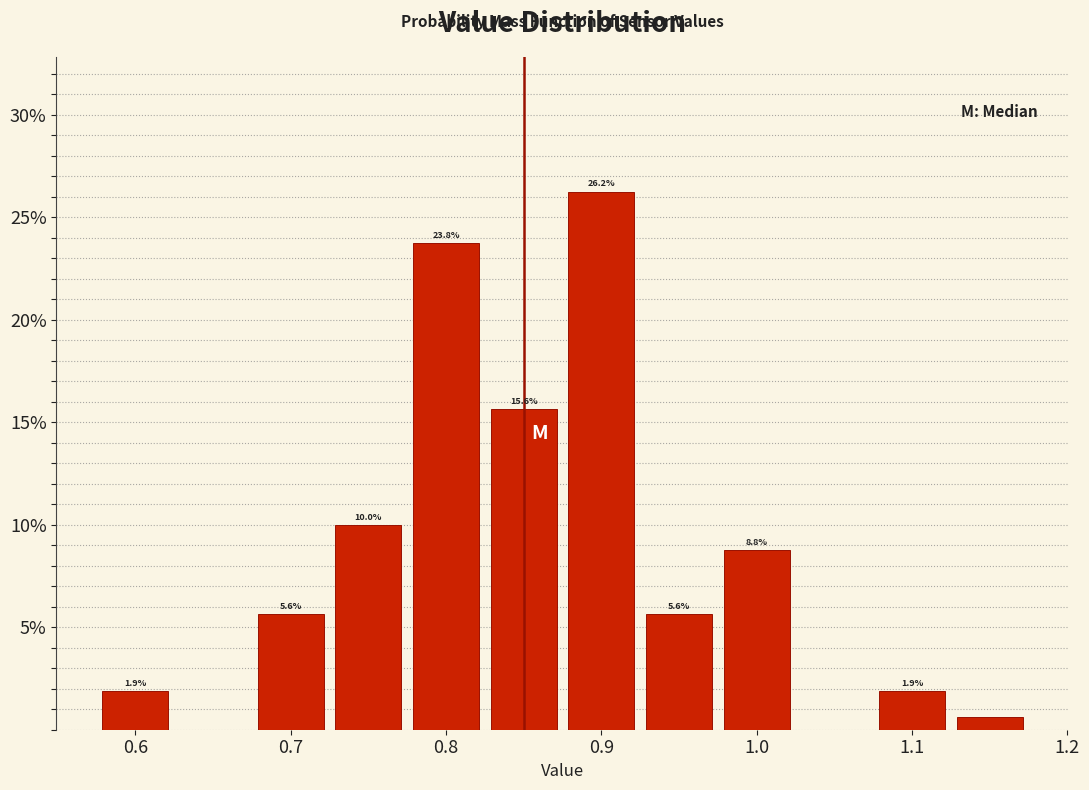

Over which range of the x-axis is the bar tallest?

0.875 to 0.925